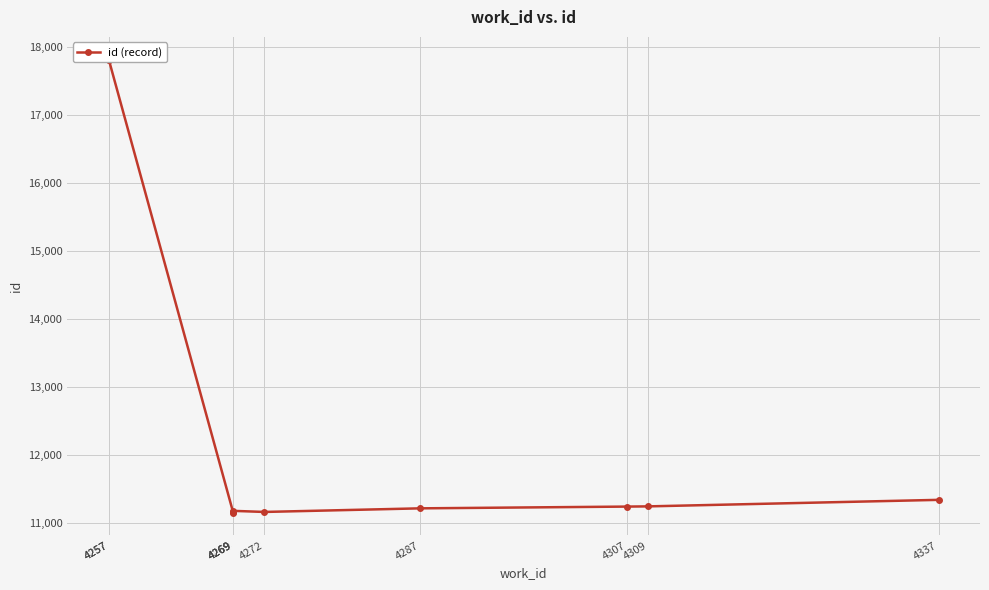

How many values are below 11239?

5